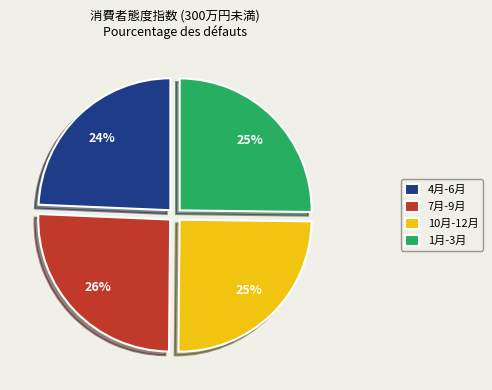

True or false: 4月-6月 accounts for 24% of the total.

True